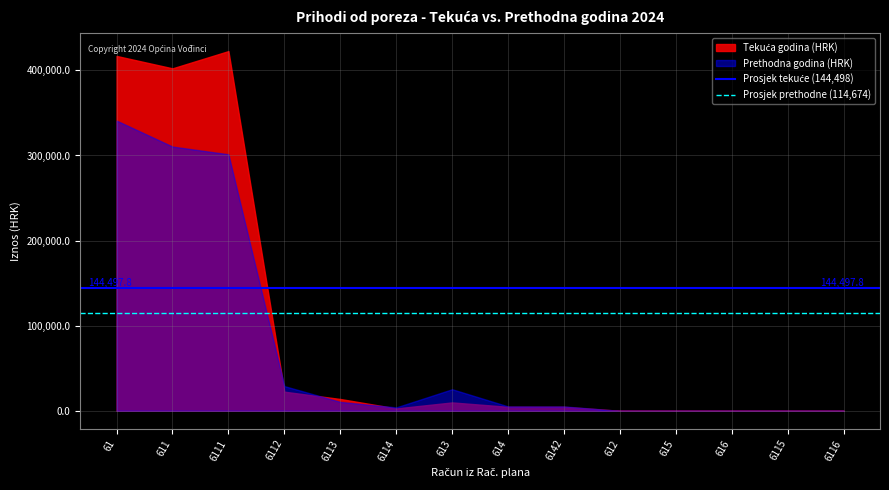

At how many categories does at least one series exceed 134043?

3